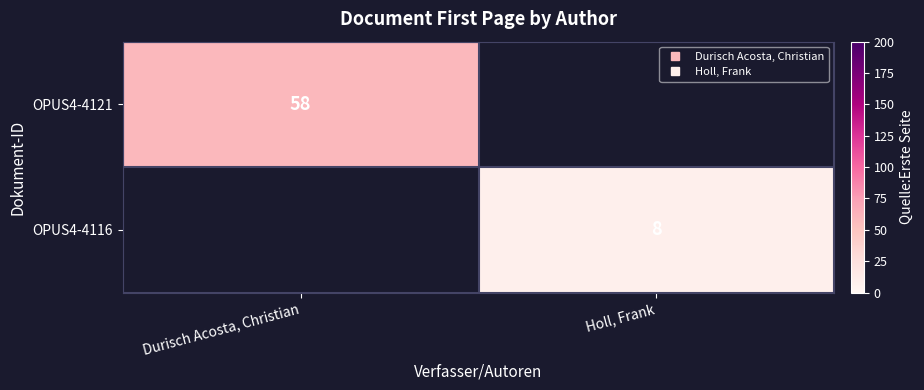

True or false: OPUS4-4116 has a value of 8.0 at Holl, Frank.

True